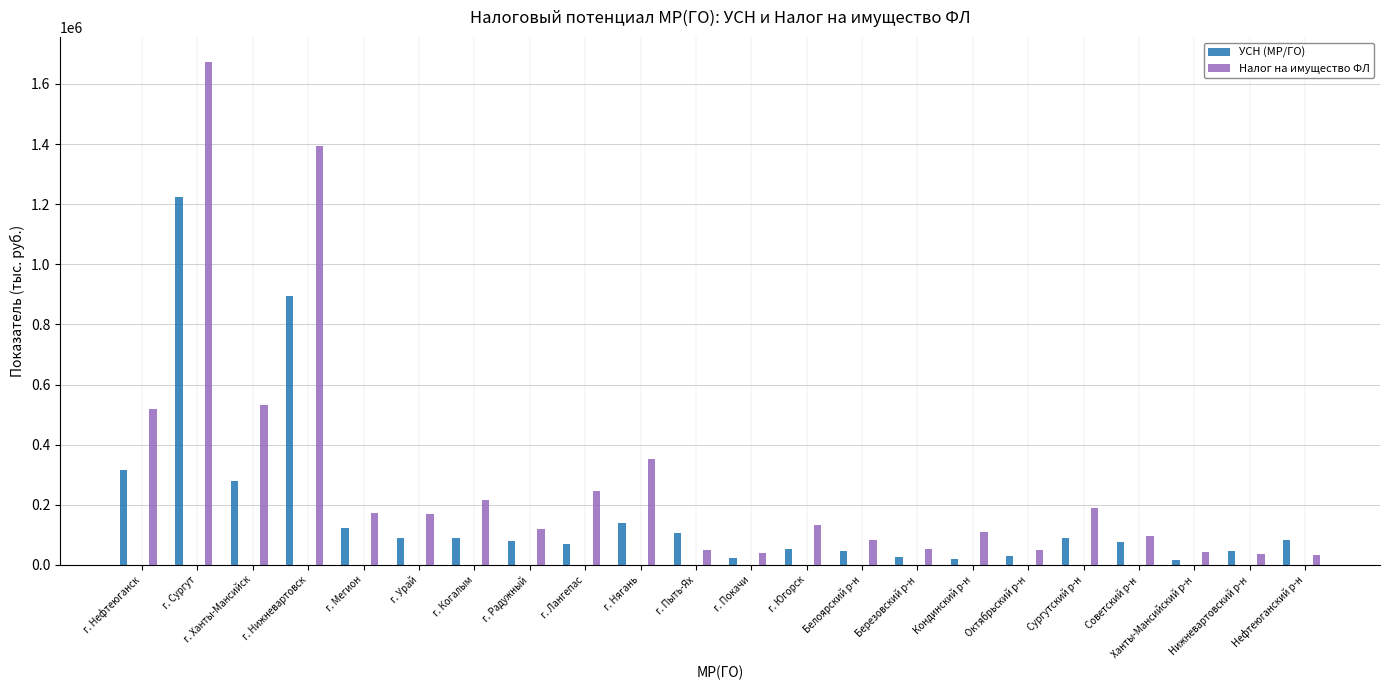

Rank the series at Березовский р-н from highest to lowest value.

Налог на имущество ФЛ, УСН (МР/ГО)